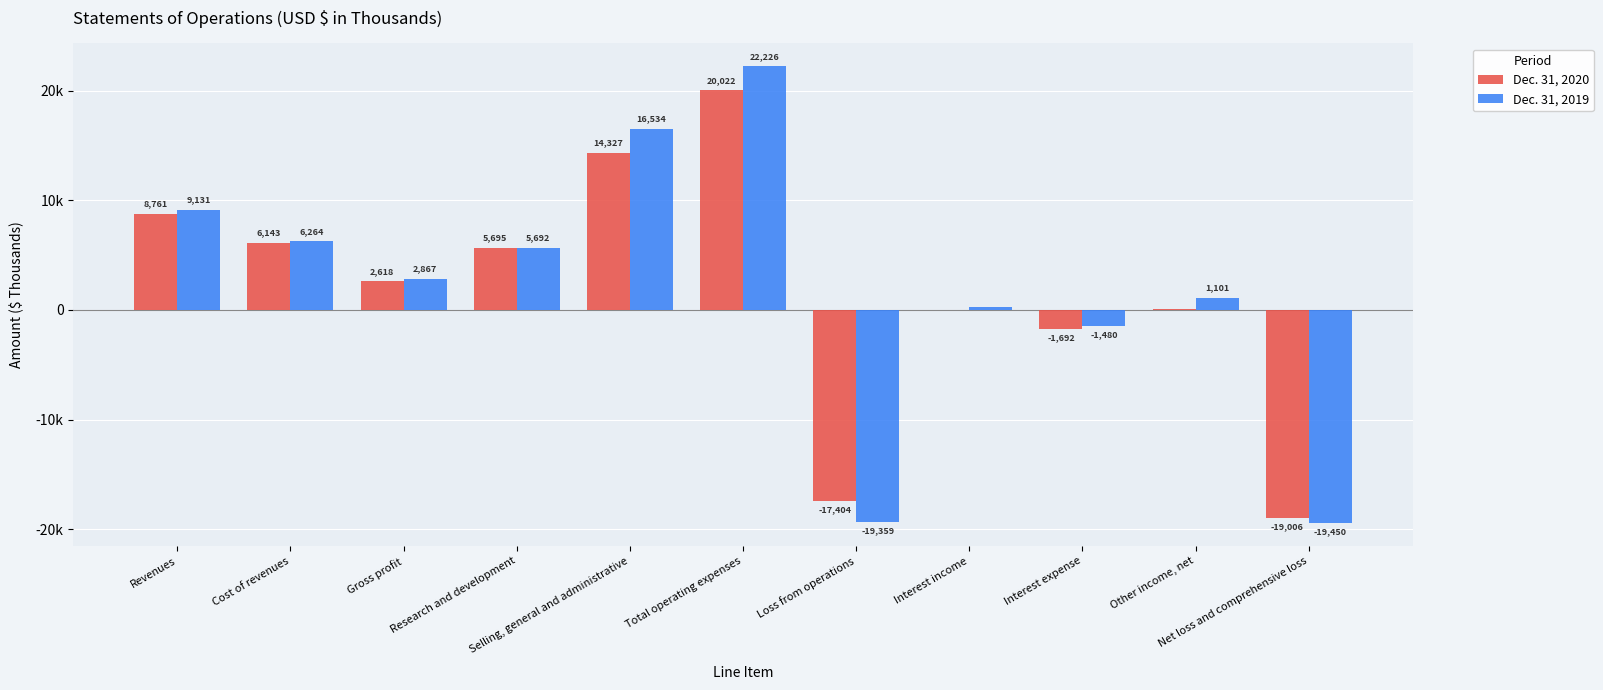

What are all the series names shown in the legend?

Dec. 31, 2020, Dec. 31, 2019